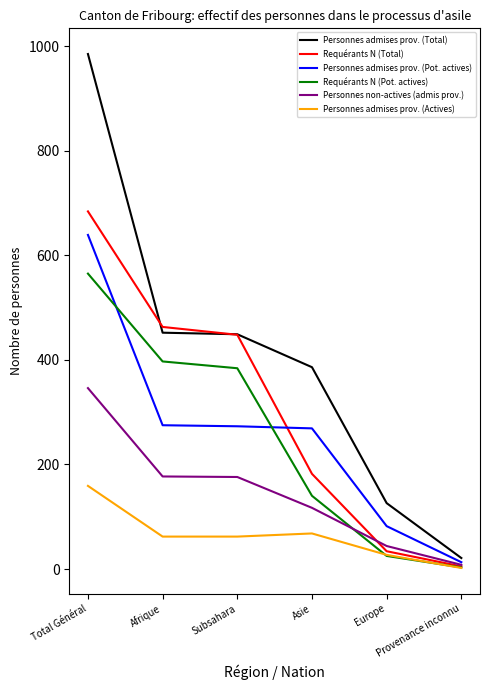

Which series has the largest total across all categories?

Personnes admises prov. (Total)